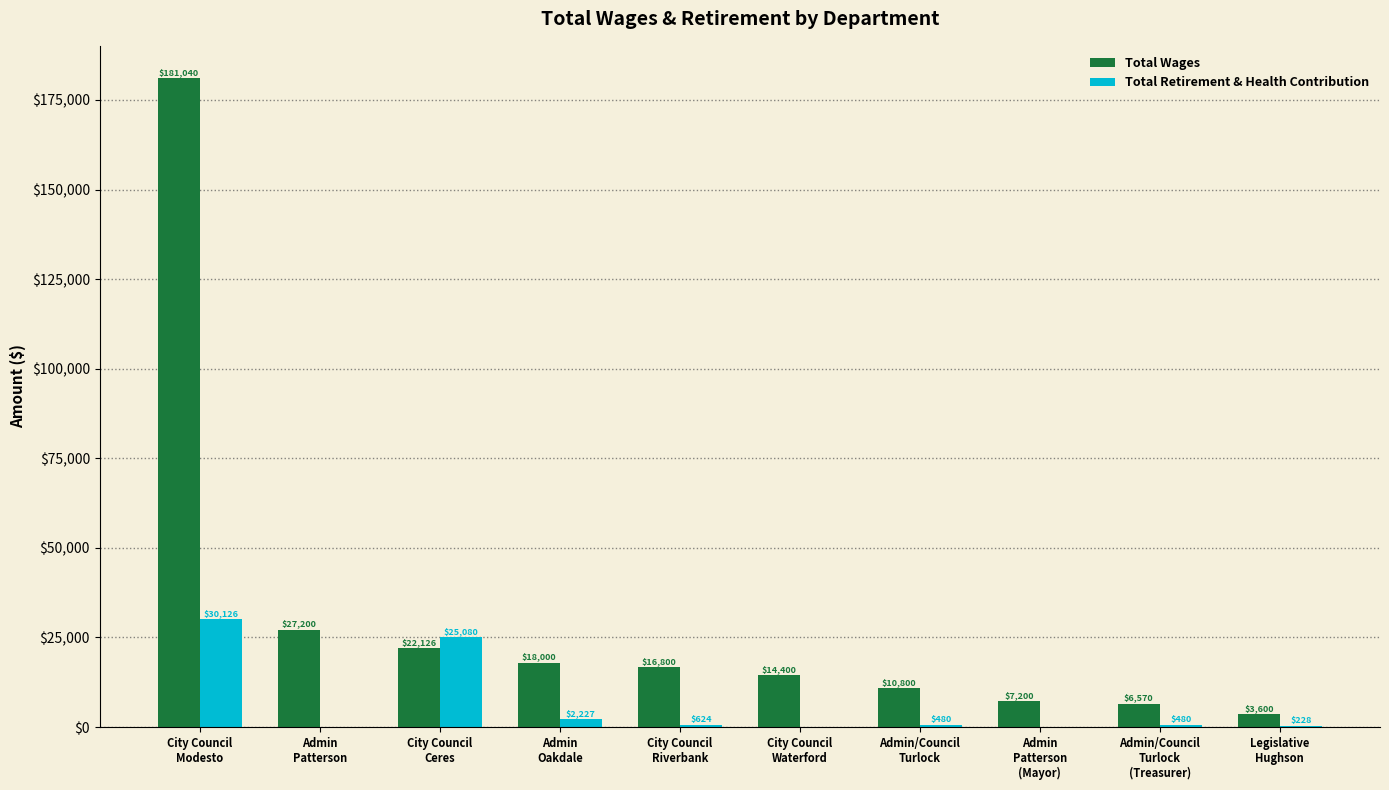

What is the maximum value for Total Retirement & Health Contribution?

30126